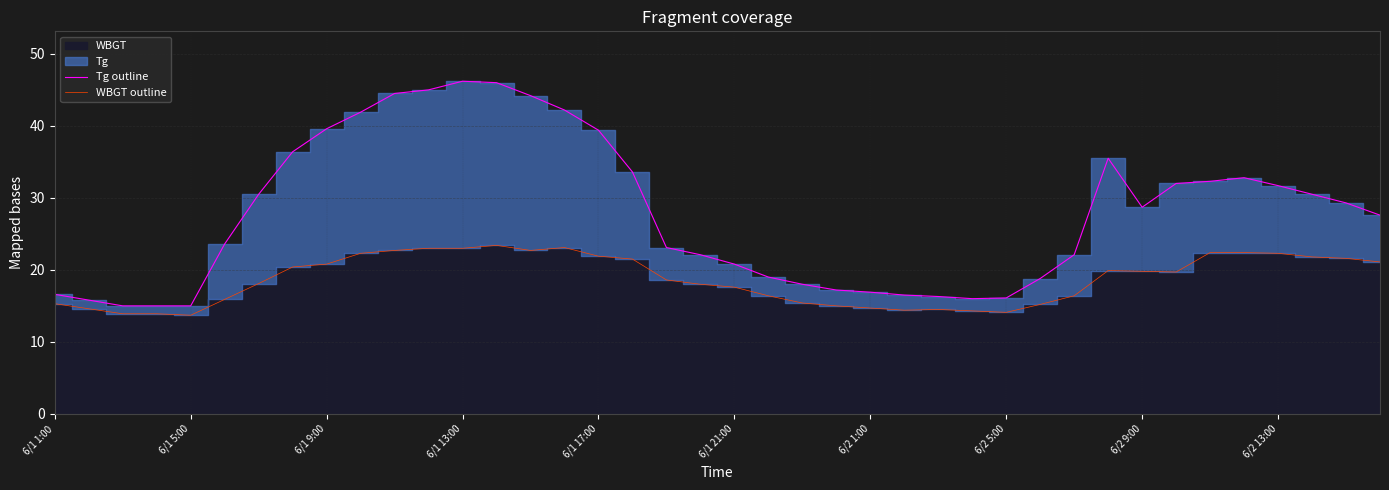

What value does the WBGT outline series have at 13?

23.4